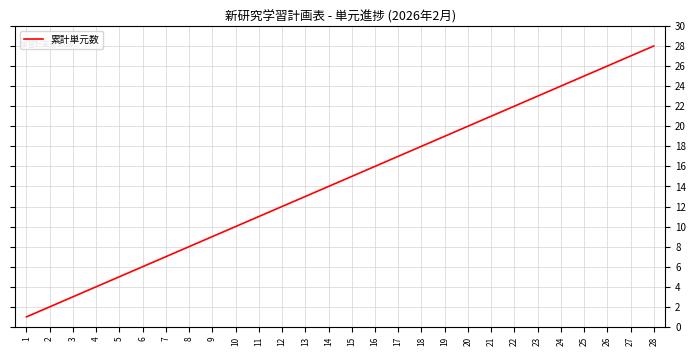

What is the smallest value displayed?

1